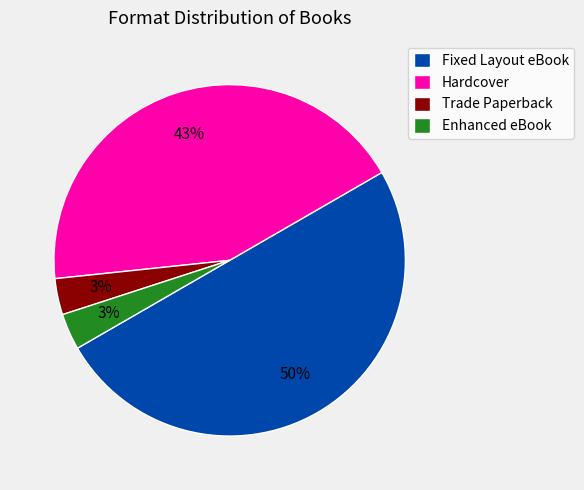

Which slice is the largest?

Fixed Layout eBook